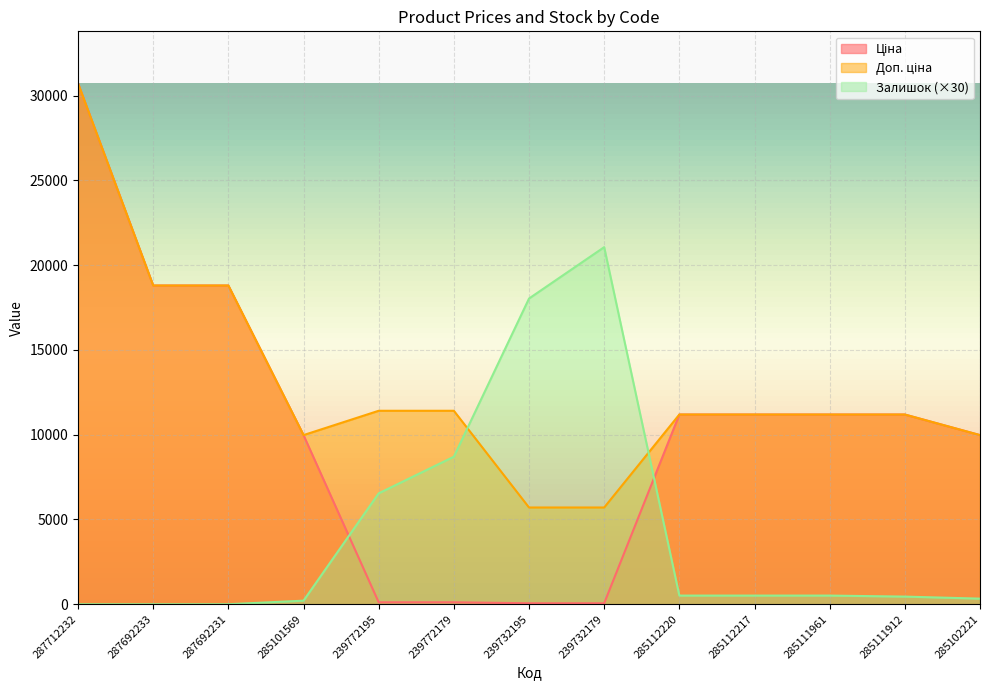

What are all the series names shown in the legend?

Ціна, Доп. ціна, Залишок